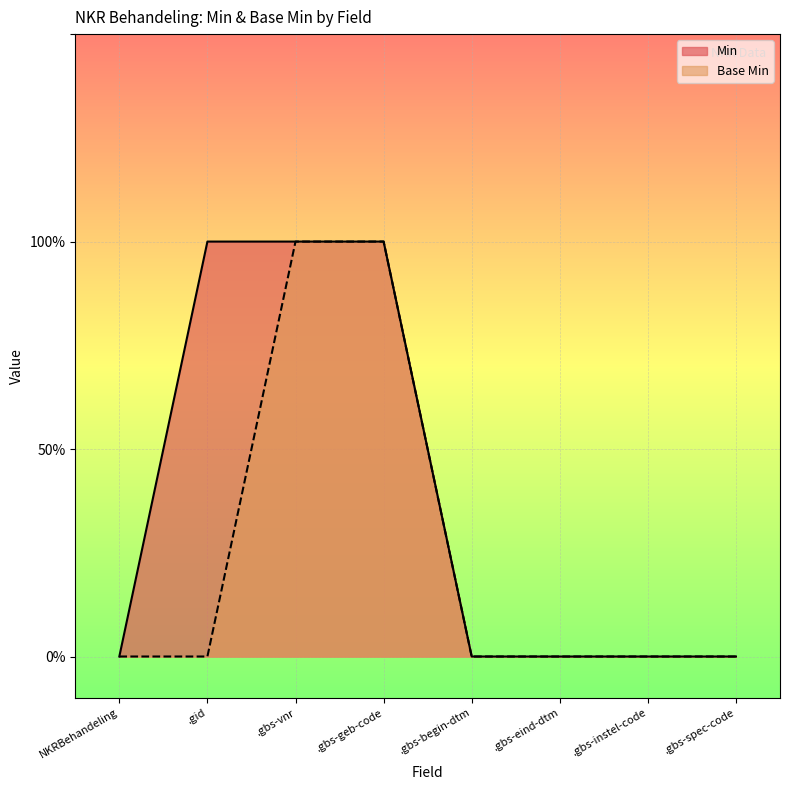

What is the difference between the maximum and minimum values in the Base Min series?

1